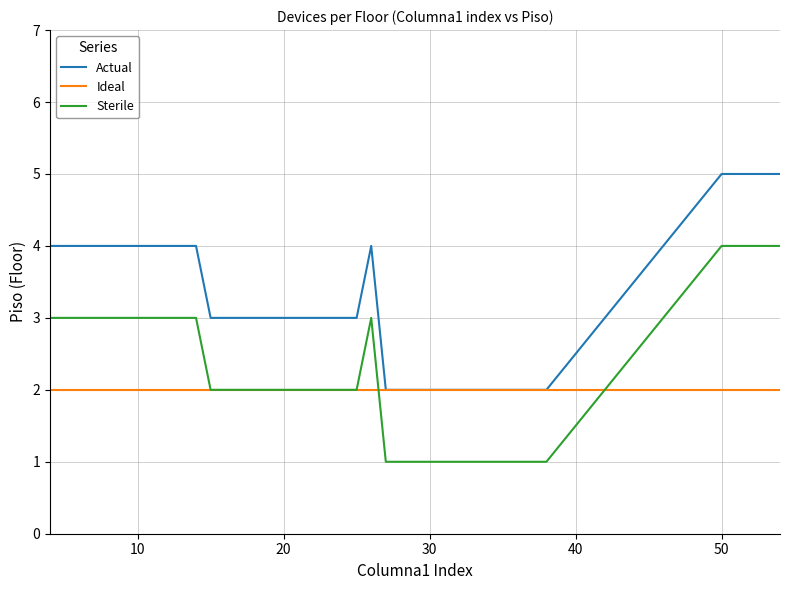

Which series has the largest total across all categories?

Actual